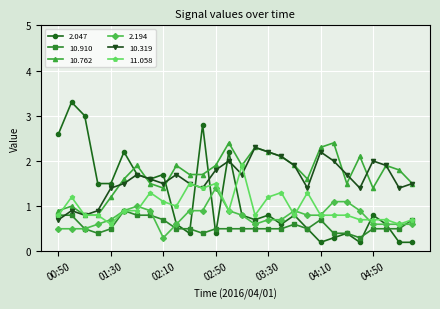

After their last crossing, which series has the higher values: 10.319 or 10.910?

10.319